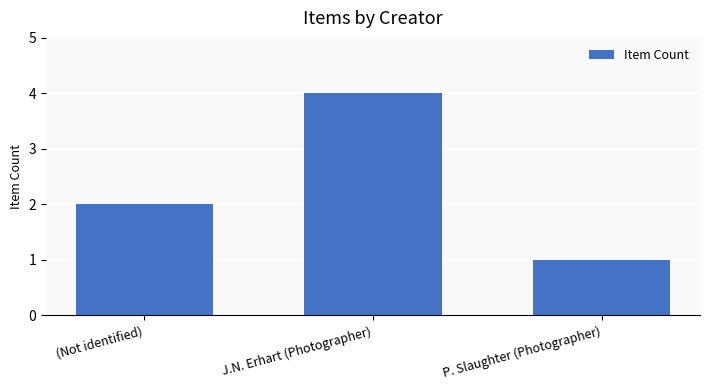

Which label corresponds to the smallest value in the chart?

P. Slaughter (Photographer)